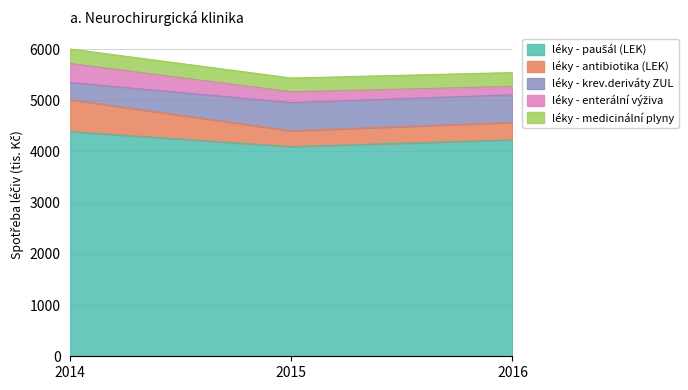

What is the total value across all series at 2016?

5541.8